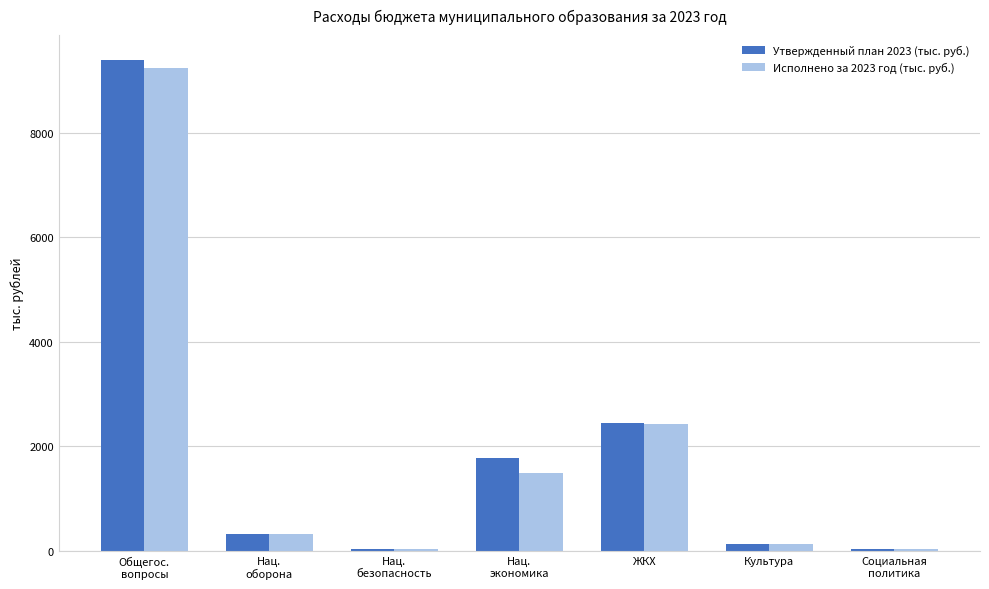

What position from the right is Культура?

2